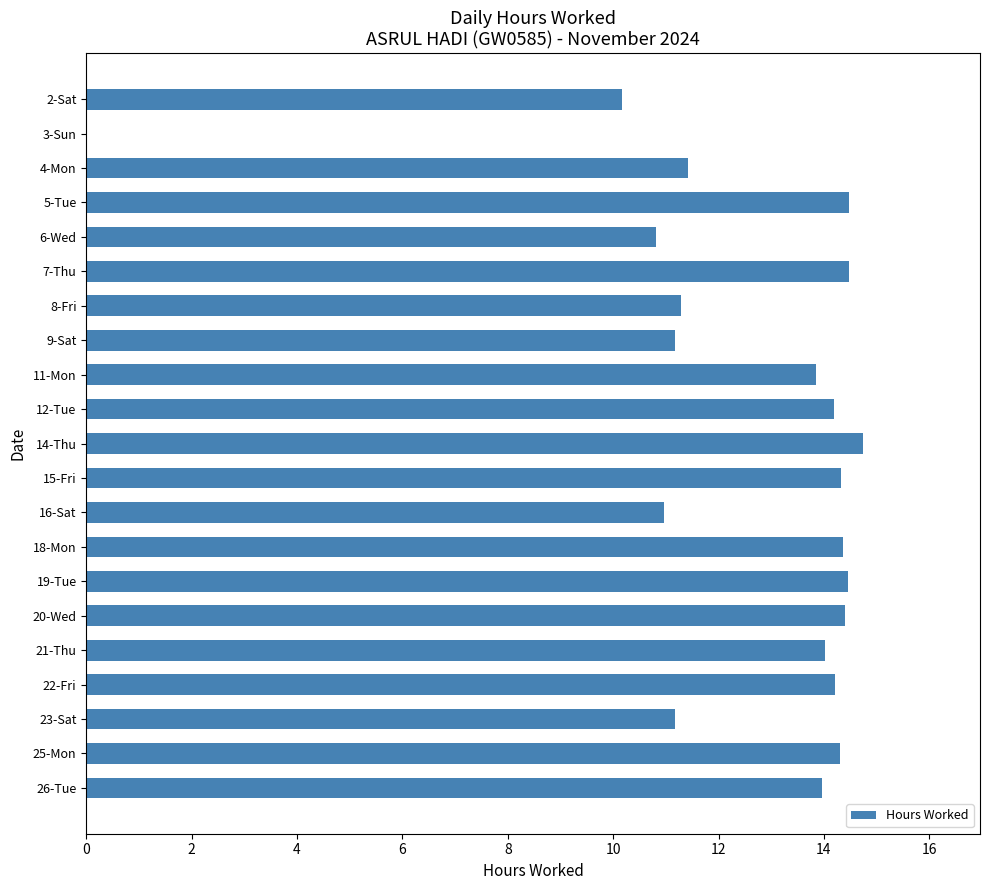

True or false: the data shows 24.6 at 20-Wed.

False